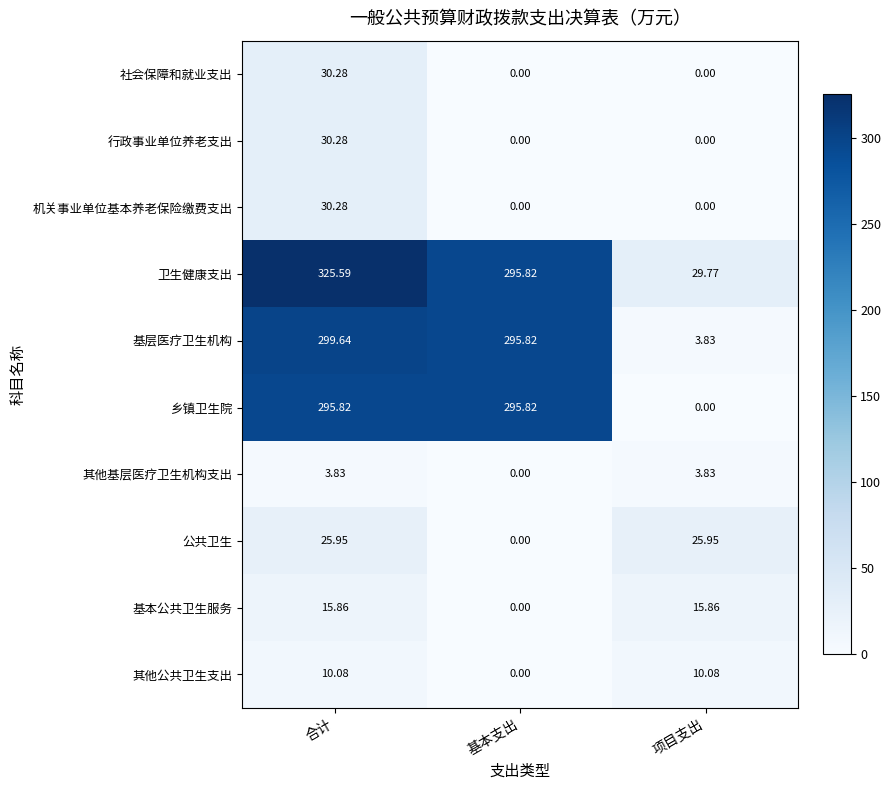

List the labels in order of 卫生健康支出 value, smallest first.

项目支出, 基本支出, 合计